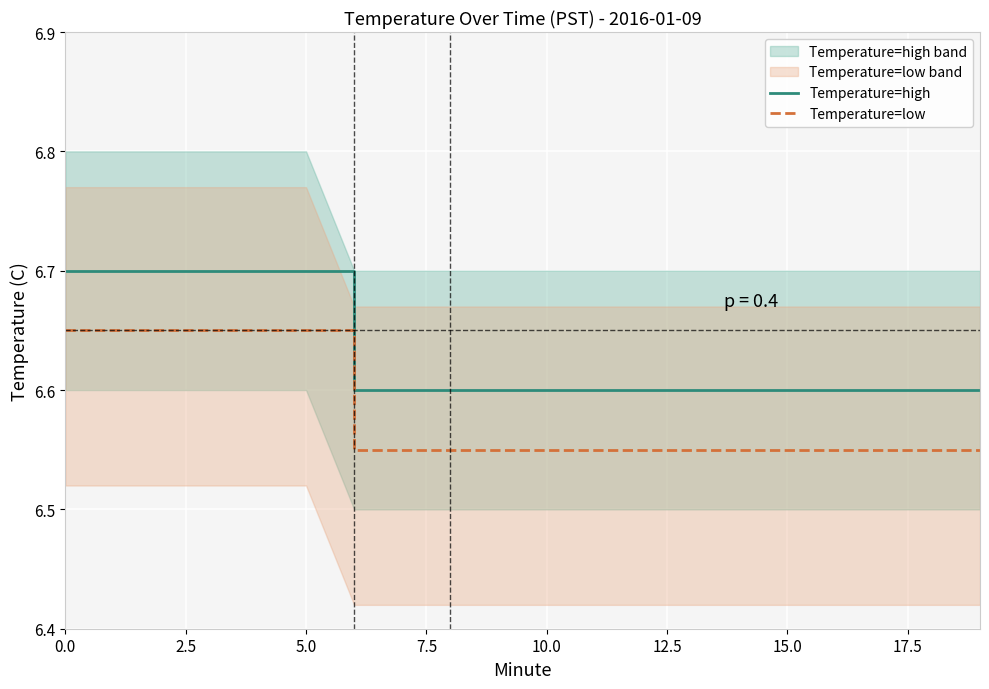

Which series has the largest total across all categories?

Temperature=high